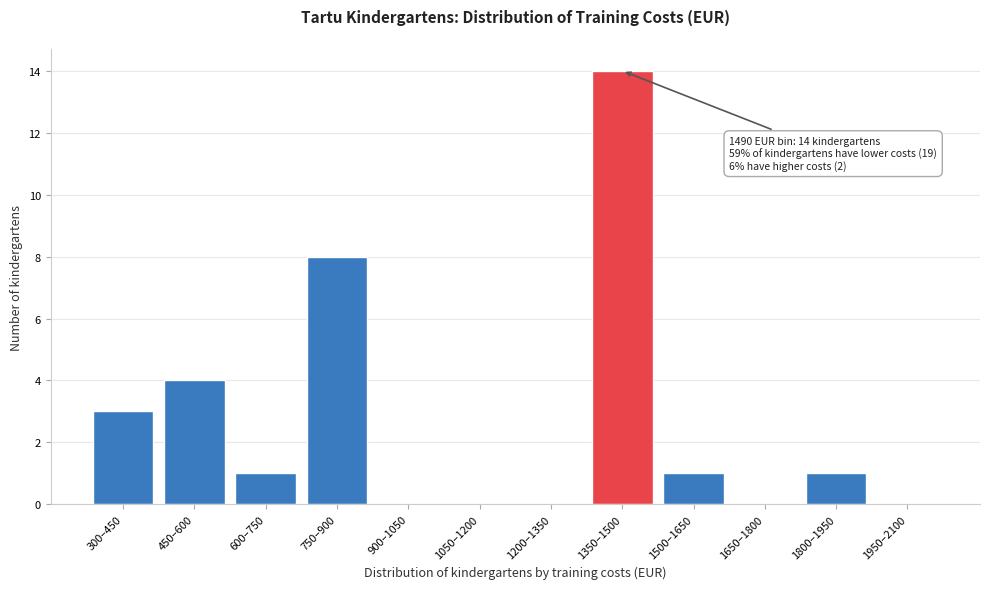

Reading left to right, transcribe all the data shown in this chart.

300–450=3	450–600=4	600–750=1	750–900=8	900–1050=0	1050–1200=0	1200–1350=0	1350–1500=14	1500–1650=1	1650–1800=0	1800–1950=1	1950–2100=0